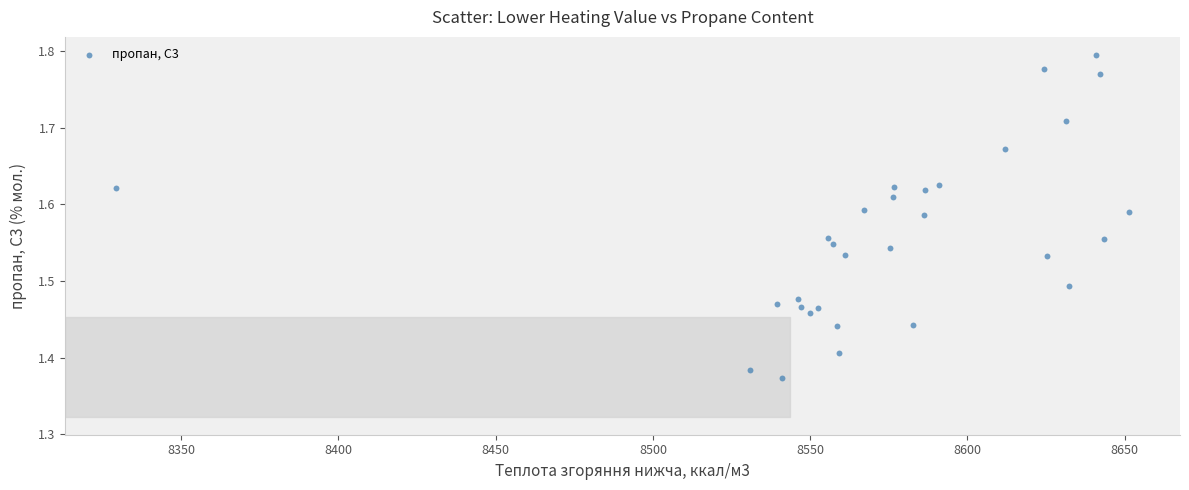

What is the range of X values (max minus min)?

322.1